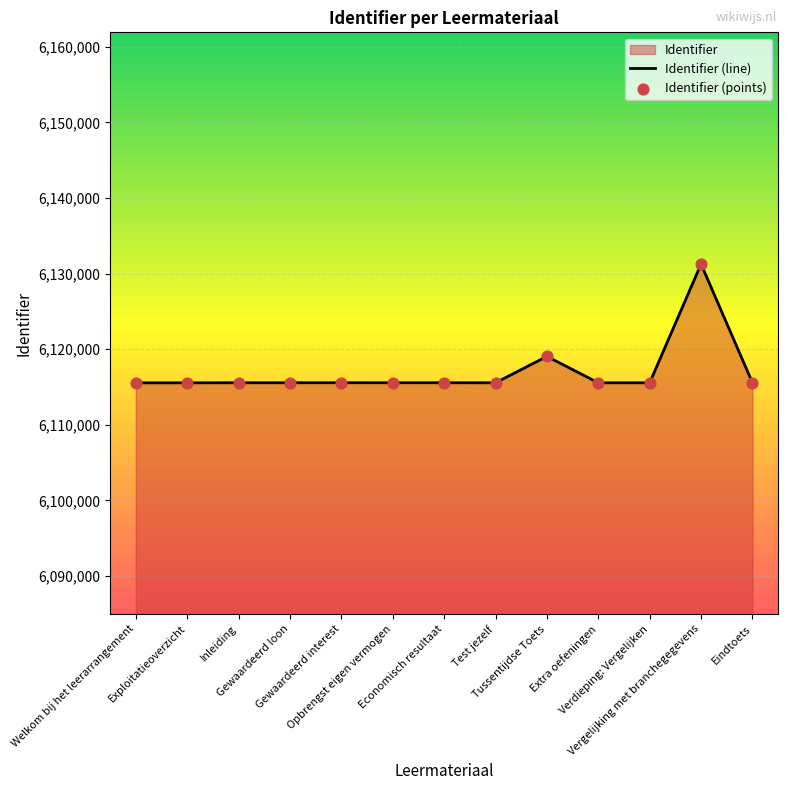

What is the maximum value shown in the chart?

6131254